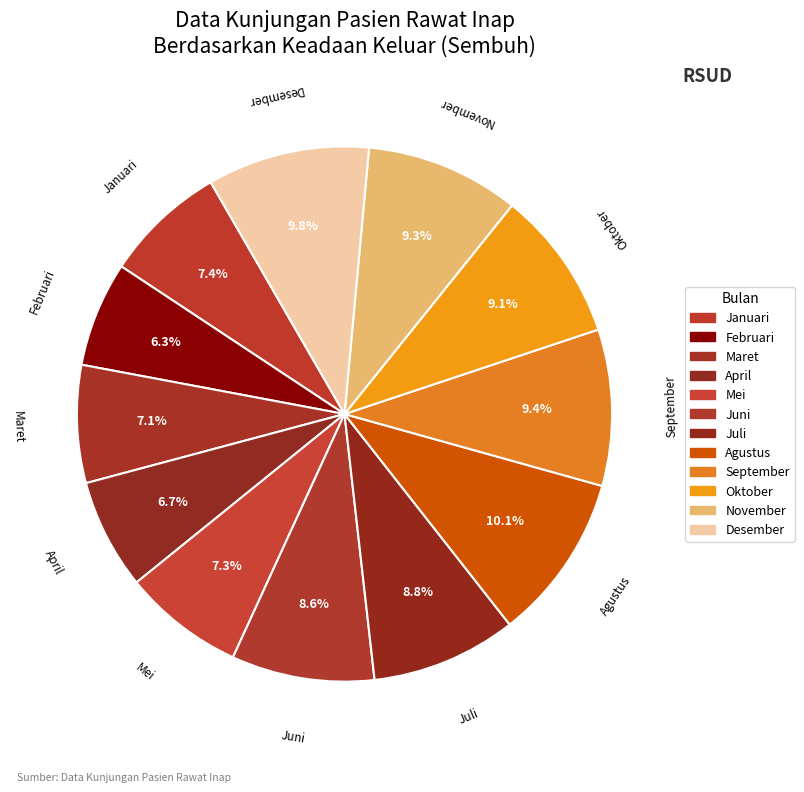

To the nearest percent, what is the difference between the largest and smallest slice percentages?

4%